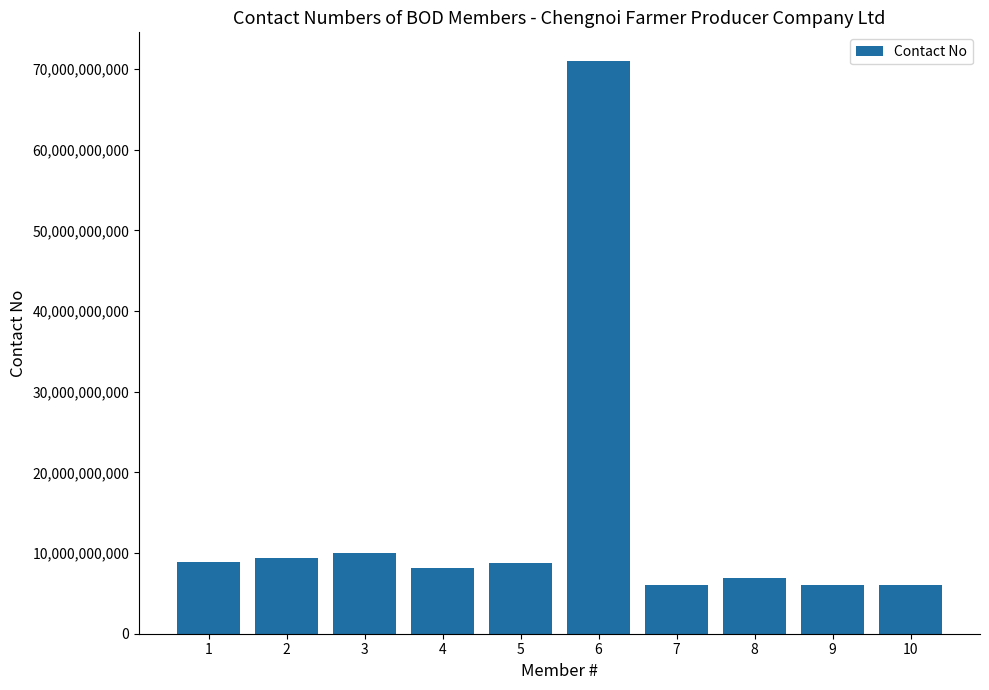

What is the value of the 6th bar from the left?

70992826703